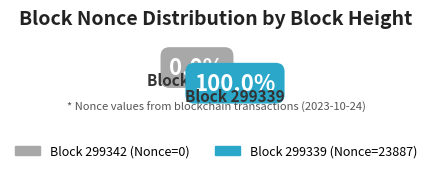

The 299339 slice represents 87% of the pie. True or false?

False